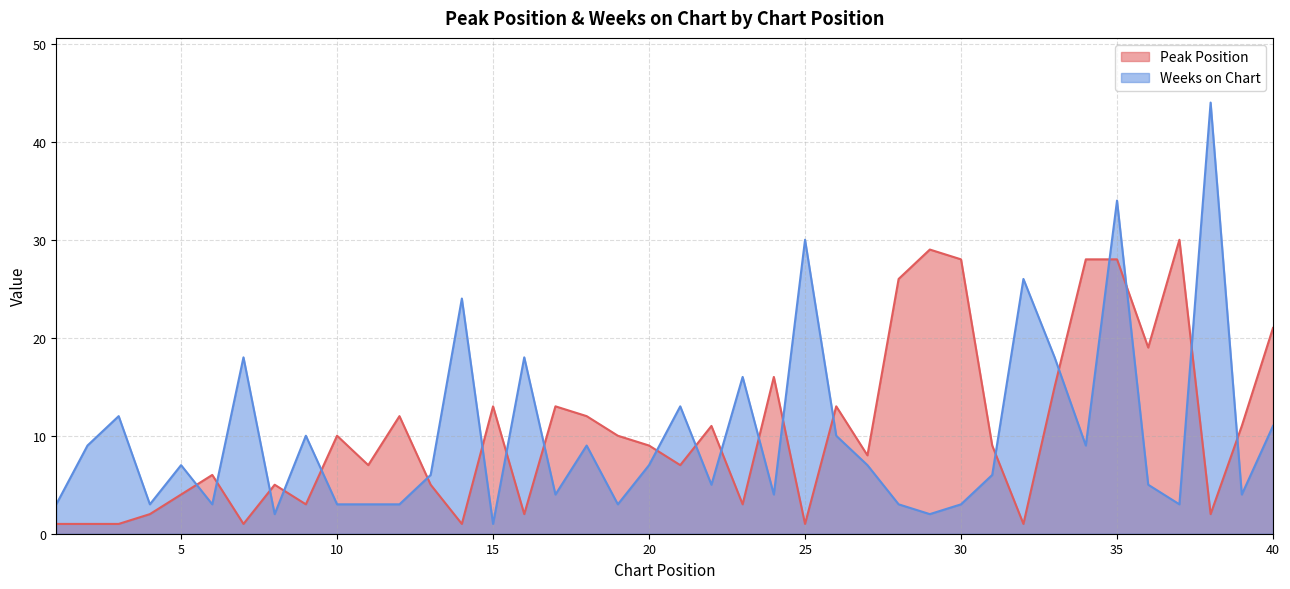

How many lines are shown in the chart?

2